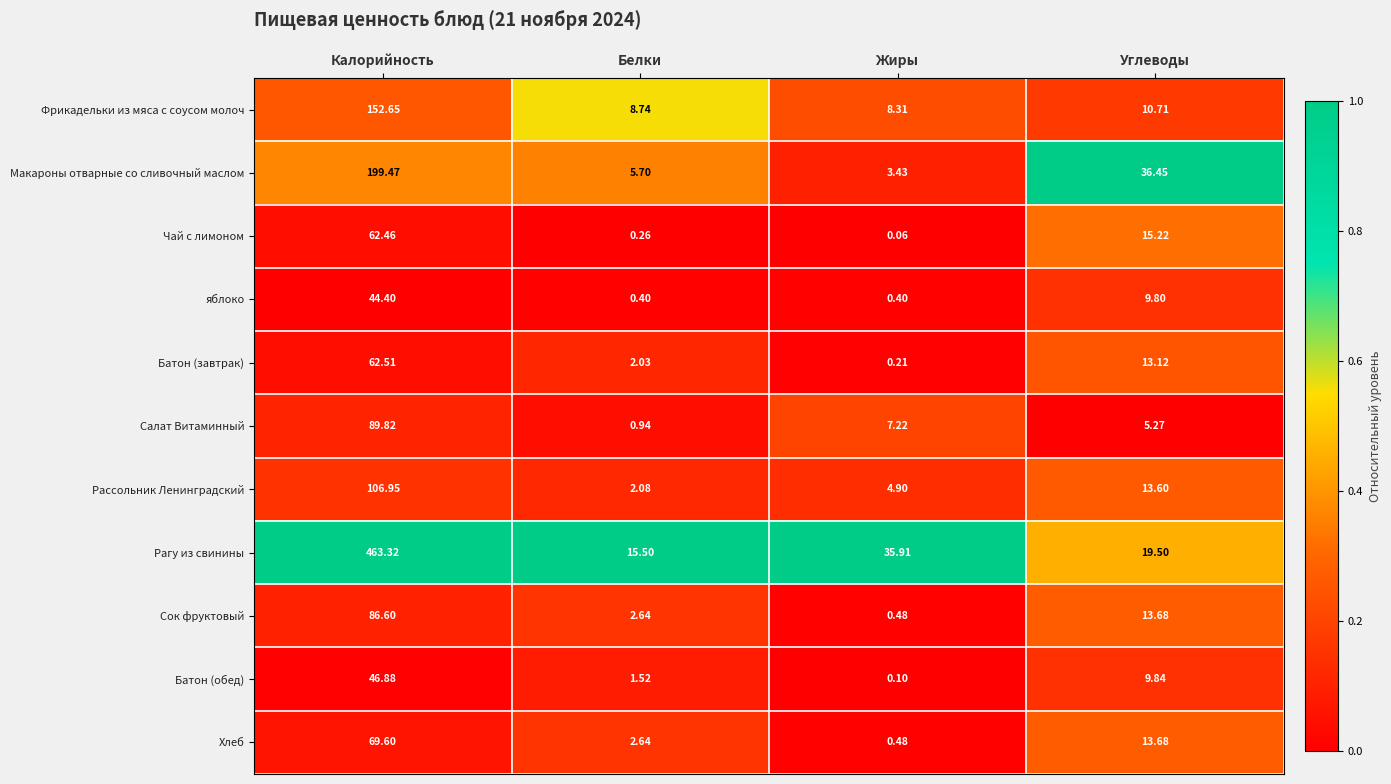

Rank the series at Калорийность from highest to lowest value.

Рагу из свинины, Макароны отварные со сливочный маслом, Фрикадельки из мяса с соусом молоч, Рассольник Ленинградский, Салат Витаминный, Сок фруктовый, Хлеб, Батон (завтрак), Чай с лимоном, Батон (обед), яблоко